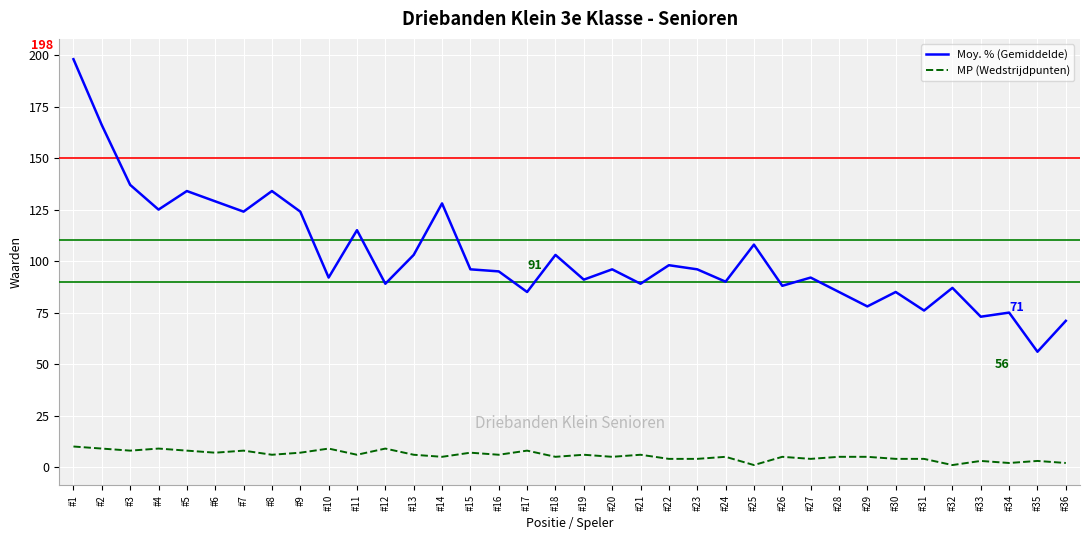

Rank the series by their maximum value, from lowest to highest.

MP (Wedstrijdpunten), Moy. % (Gemiddelde)